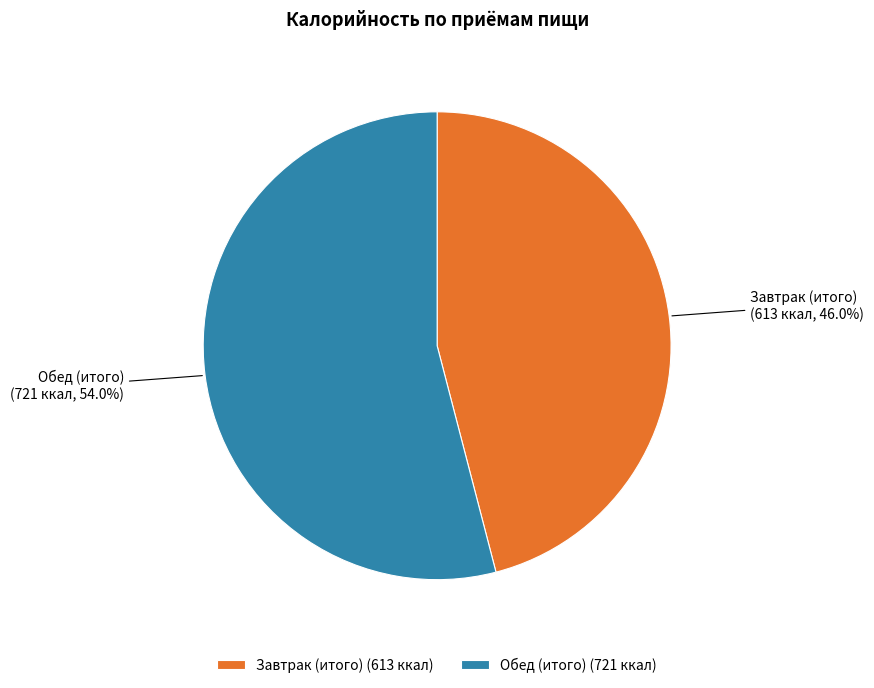

To the nearest percent, what is the difference between the Завтрак (итого) and Обед (итого) slice percentages?

8%